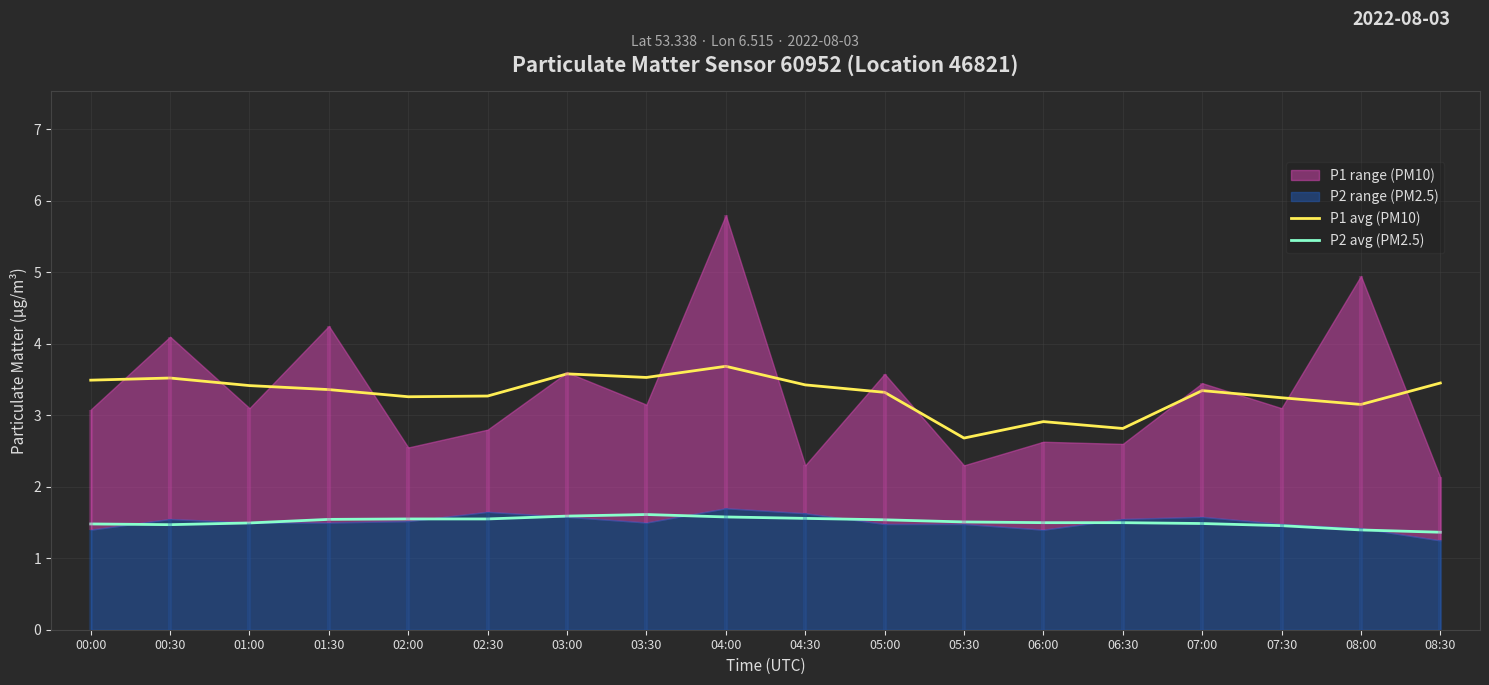

What is the sum of the P1 avg (PM10) values at 08:30 and 02:00?

6.7